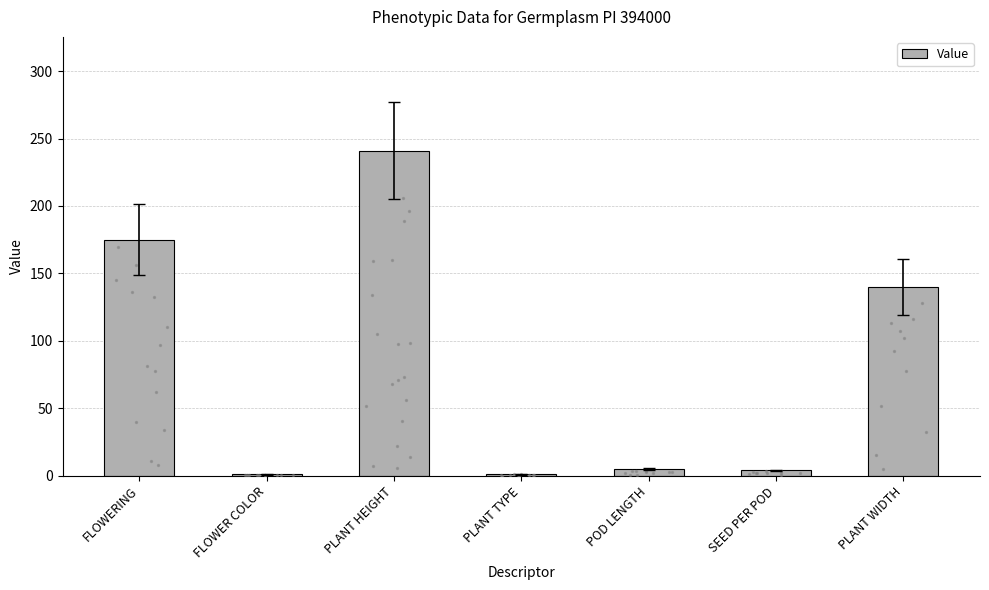

What is the ratio of the value at PLANT TYPE to the value at POD LENGTH?

0.2